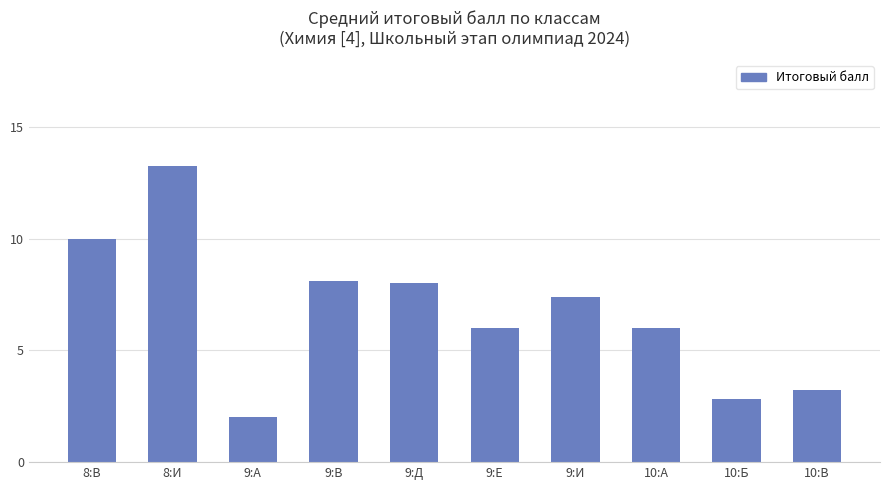

What is the sum of the values at 9:И and 9:Е?

13.4